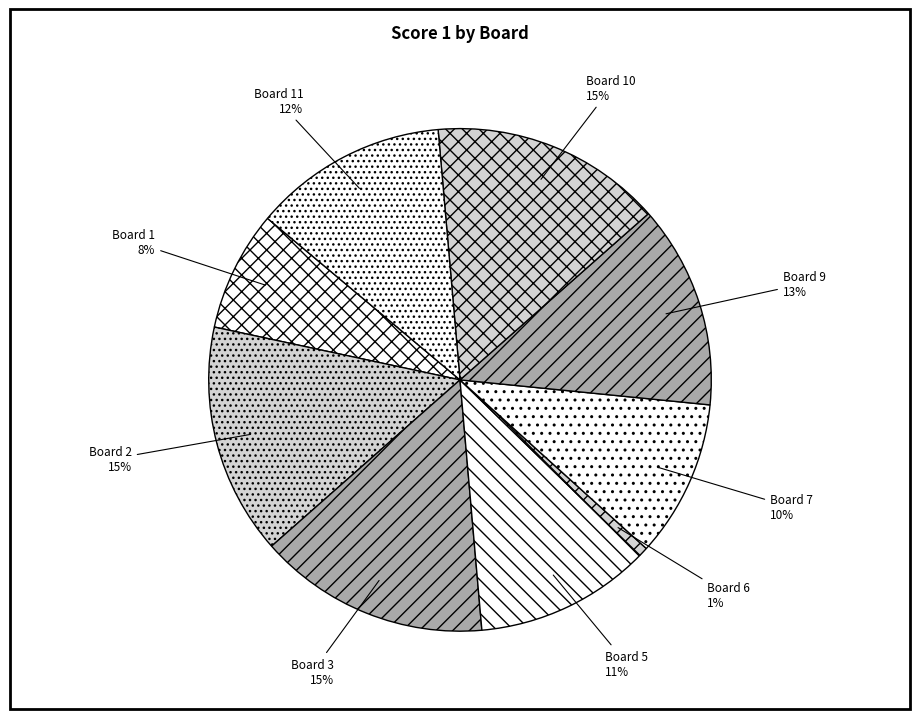

Count the number of slices in the pie.

9